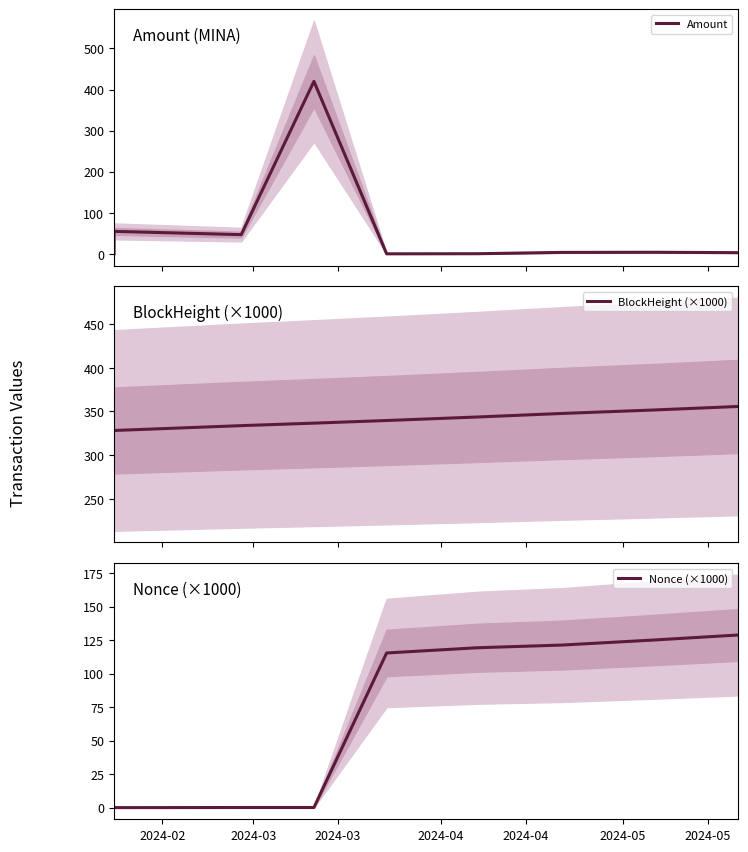

What is the spread (max minus min) of values at 2024-02?

328.2